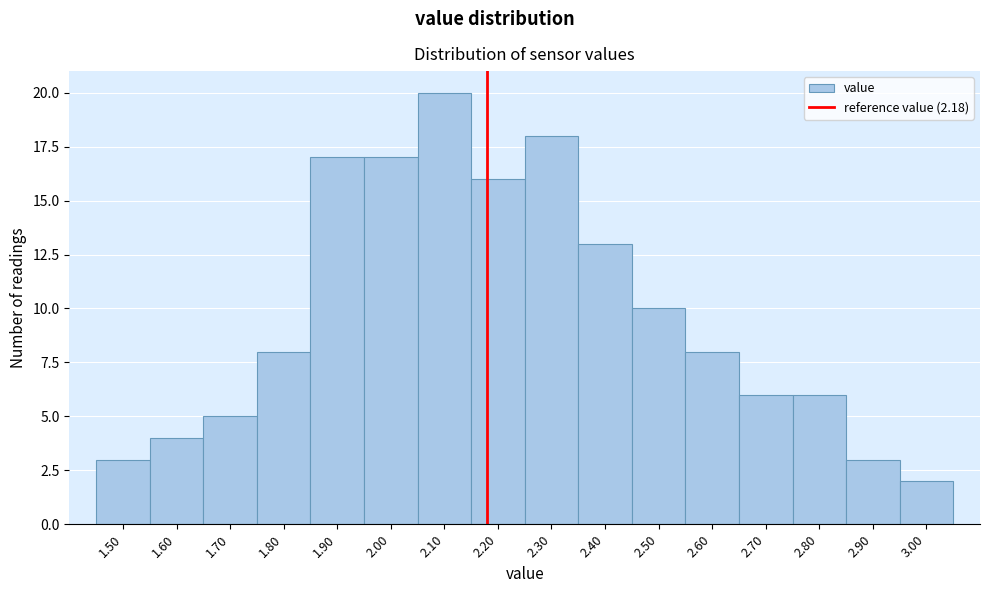

How tall is the bar that spans 2.75 to 2.85 on the x-axis? The values are not printed on the chart, so give them approximately, as read against the axis.

6